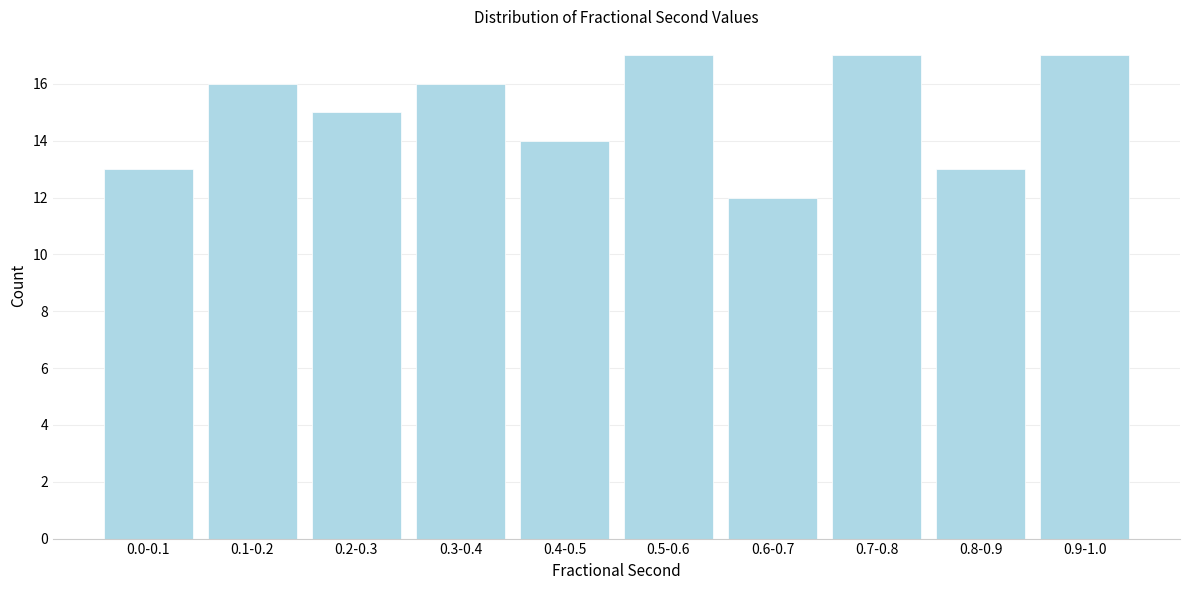

Reading right to left, transcribe all the data shown in this chart.

17	13	17	12	17	14	16	15	16	13